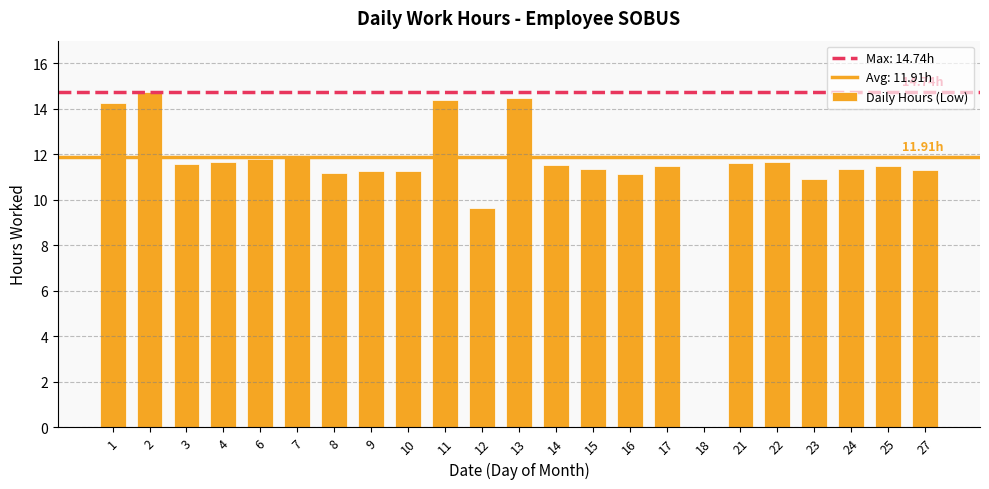

What is the sum of the values at 25 and 8?

22.6